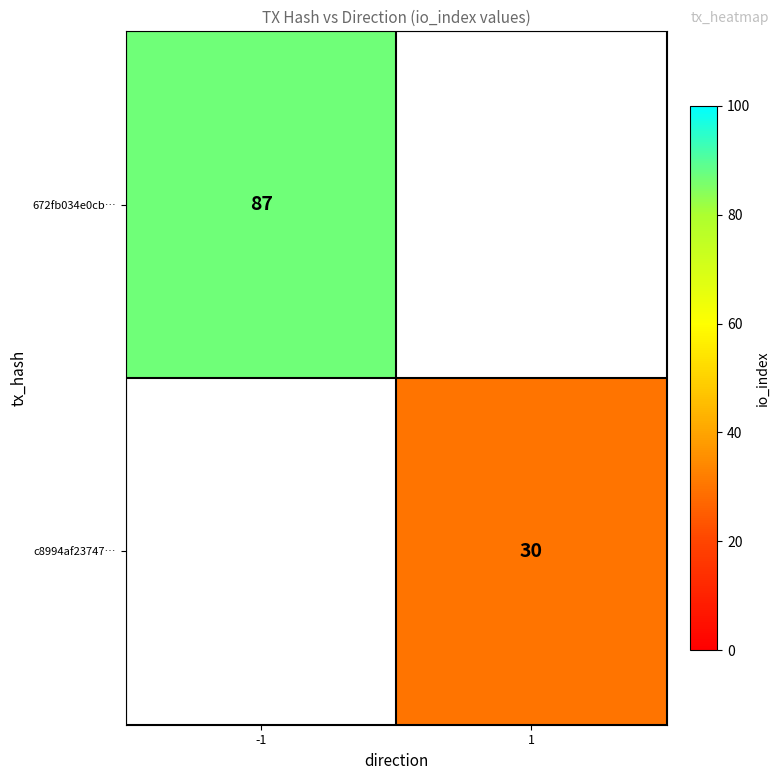

At how many categories does at least one series exceed 69?

1